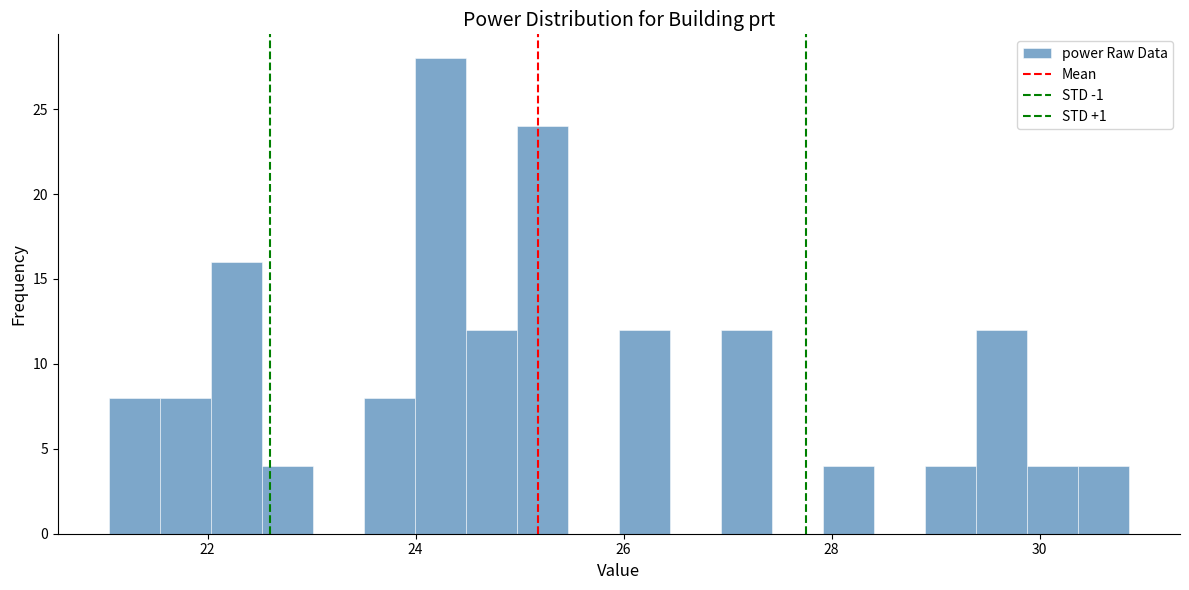

Read against the x-axis, roughly where is the centre of the tallest bar?

24.2